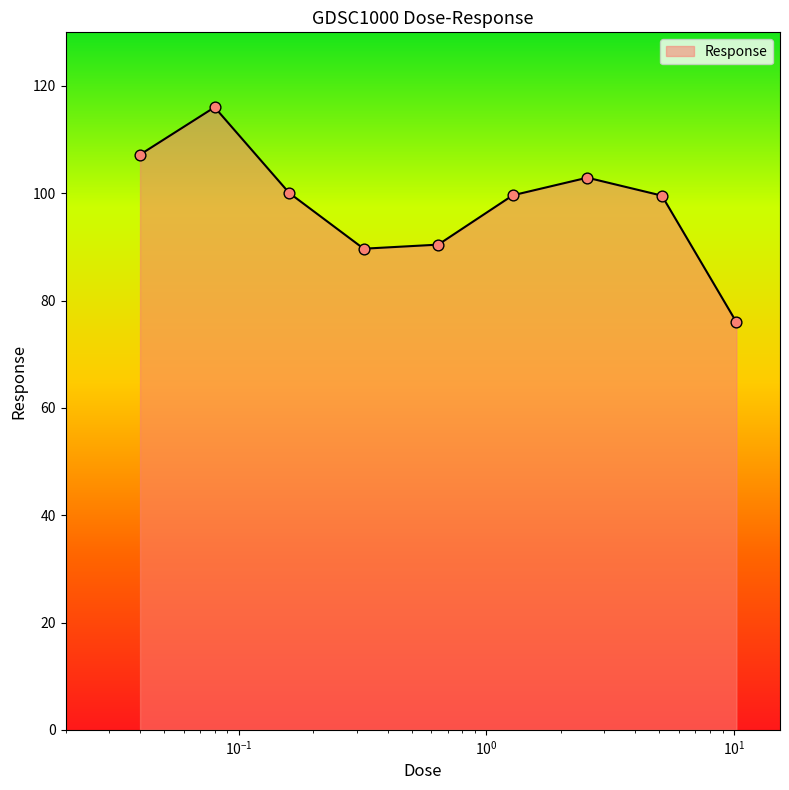

What is the difference between the maximum and minimum values?

40.1